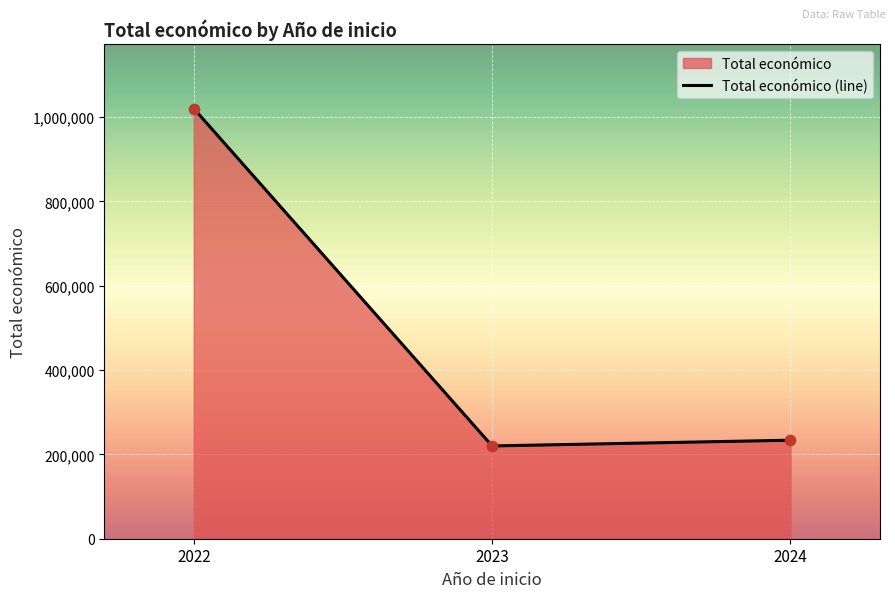

What is the ratio of the value at 2024 to the value at 2023?

1.1